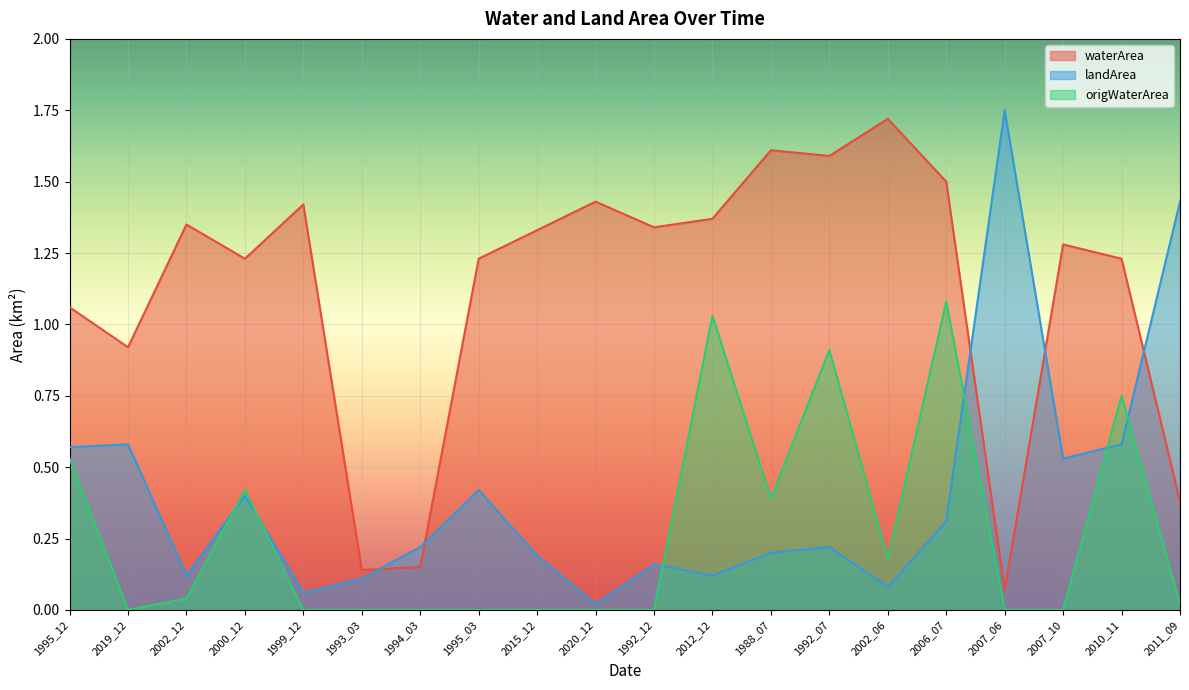

In landArea, how many points are lower than both neighbors (excluding endpoints)?

6